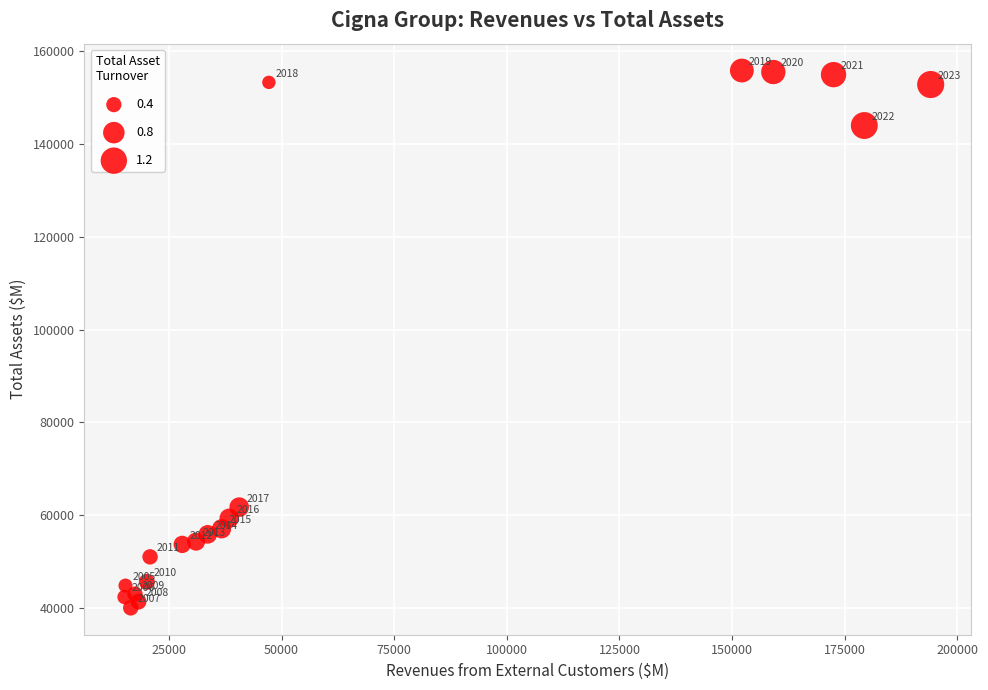

What is the range of X values (max minus min)?

178967